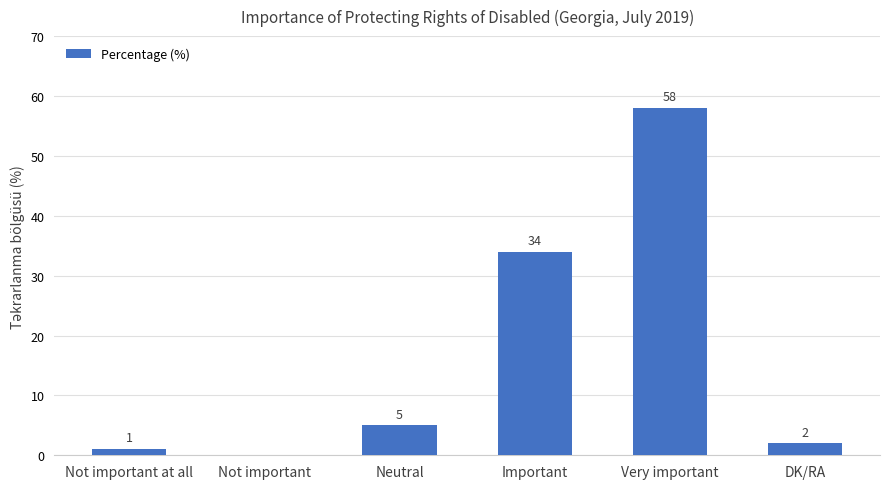

The value at Very important is 58. True or false?

True